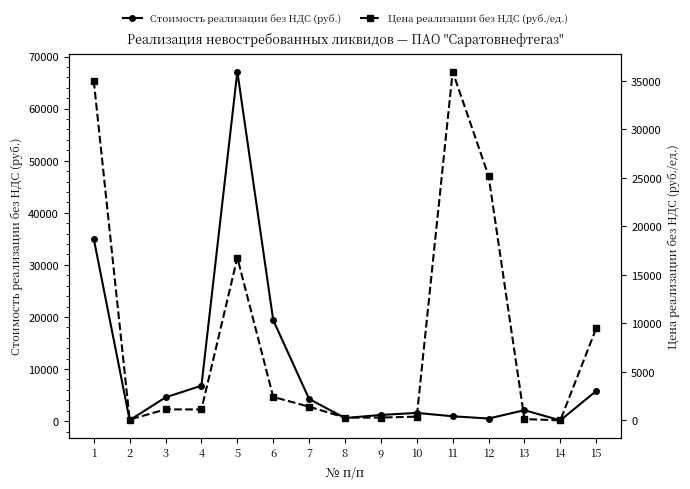

What is the value of the Цена реализации без НДС (руб./ед.) point at the 7th from the left?

1417.6